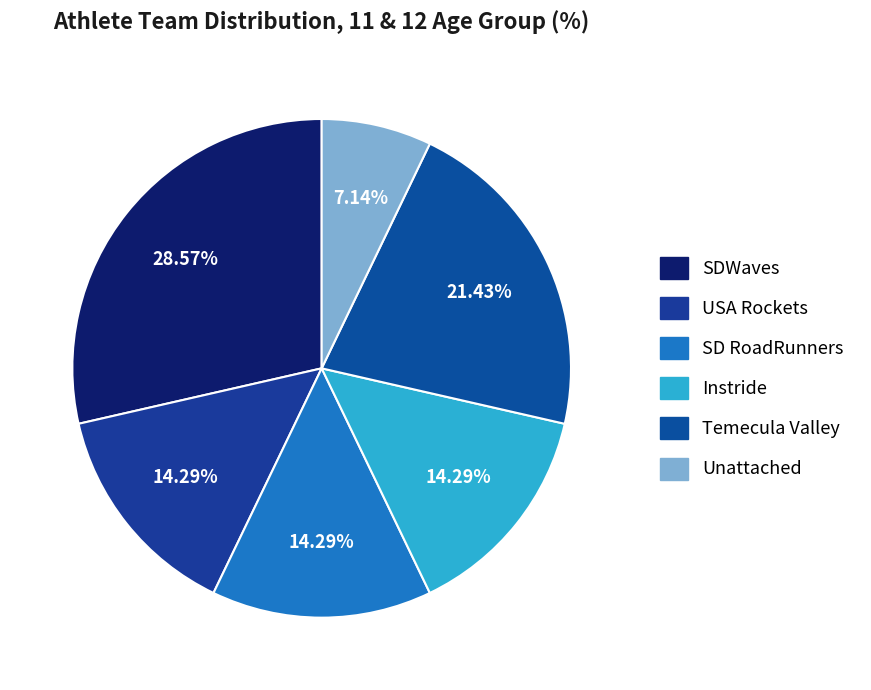

Which slice is the largest?

SDWaves